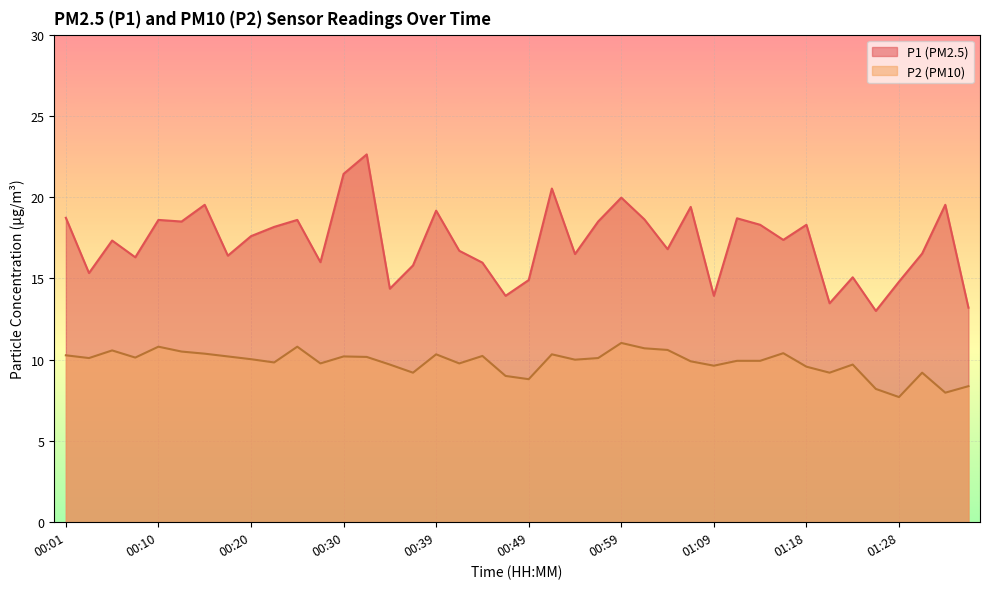

How many interior local valleys does the P2 series have?

12